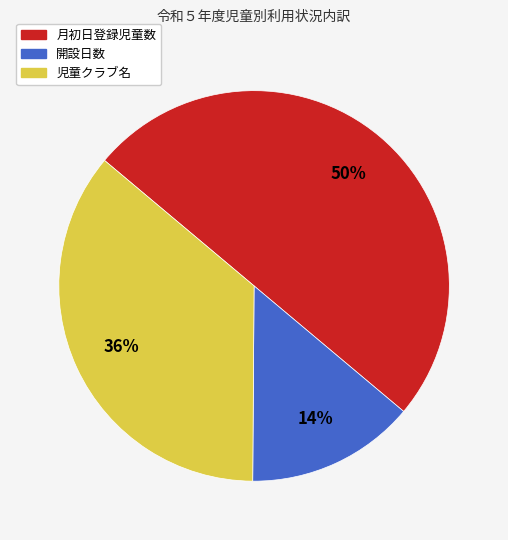

Is it true that 児童クラブ名 is 36% of the pie?

True